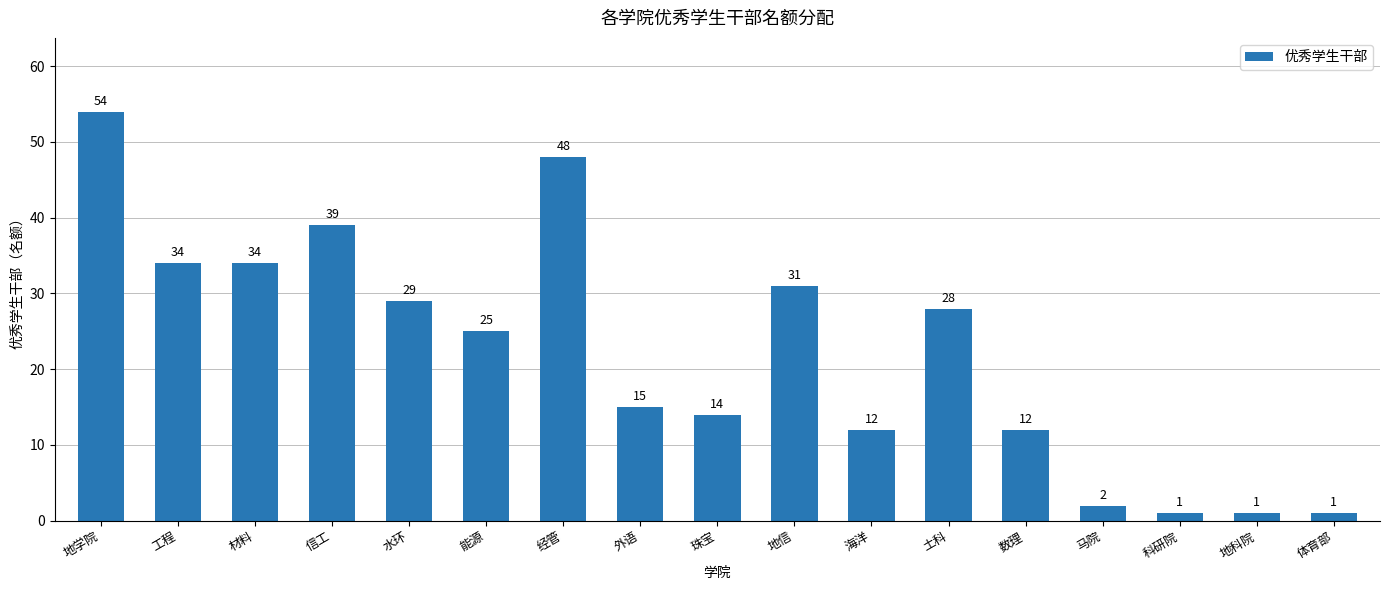

What is the average value?

22